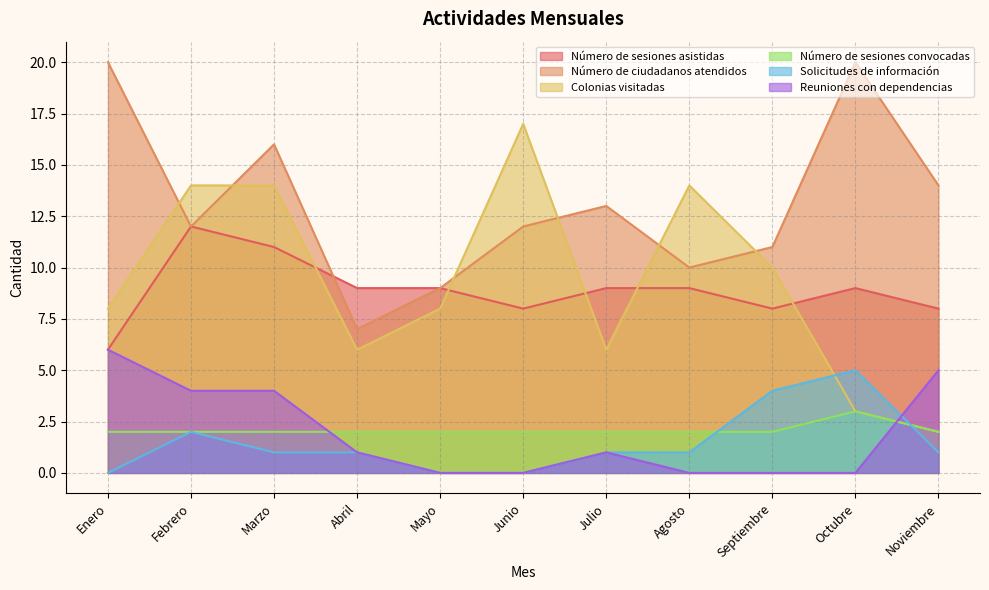

Reading right to left, what are all the values shown in this chart?

Número de sesiones asistidas: 8	9	8	9	9	8	9	9	11	12	6
Número de ciudadanos atendidos: 14	20	11	10	13	12	9	7	16	12	20
Colonias visitadas: 2	3	10	14	6	17	8	6	14	14	8
Número de sesiones convocadas: 2	3	2	2	2	2	2	2	2	2	2
Solicitudes de información: 1	5	4	1	1	0	0	1	1	2	0
Reuniones con dependencias: 5	0	0	0	1	0	0	1	4	4	6